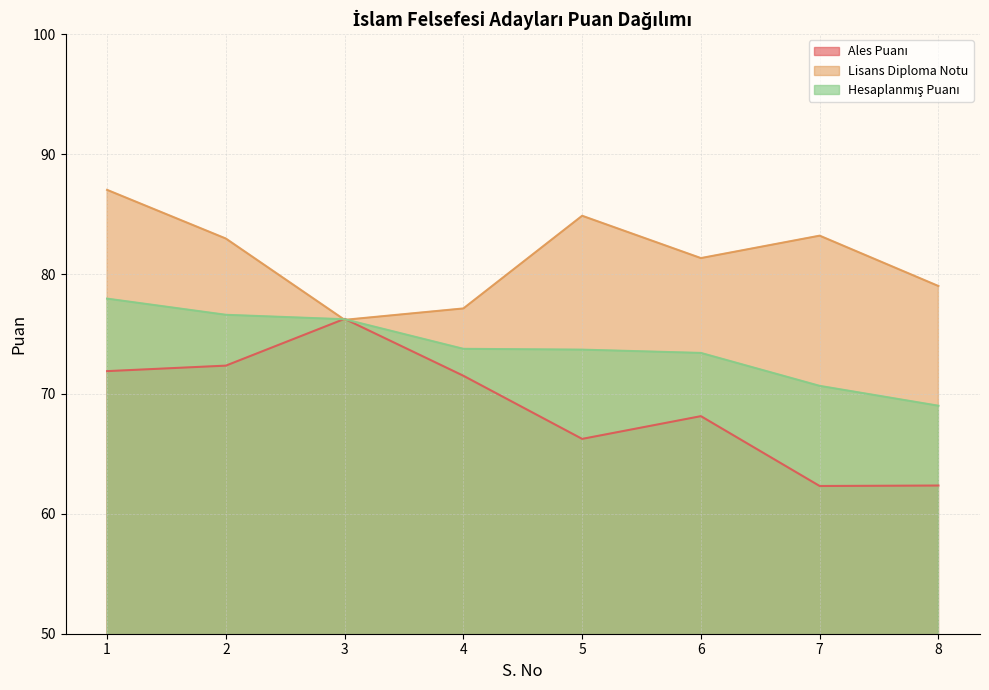

Reading left to right, what are all the values shown in this chart?

Ales Puanı: 1=71.9	2=72.4	3=76.3	4=71.5	5=66.2	6=68.1	7=62.3	8=62.4
Lisans Diploma Notu: 1=87.0	2=83.0	3=76.2	4=77.1	5=84.9	6=81.3	7=83.2	8=79.0
Hesaplanmış Puanı: 1=77.9	2=76.6	3=76.2	4=73.8	5=73.7	6=73.4	7=70.7	8=69.0